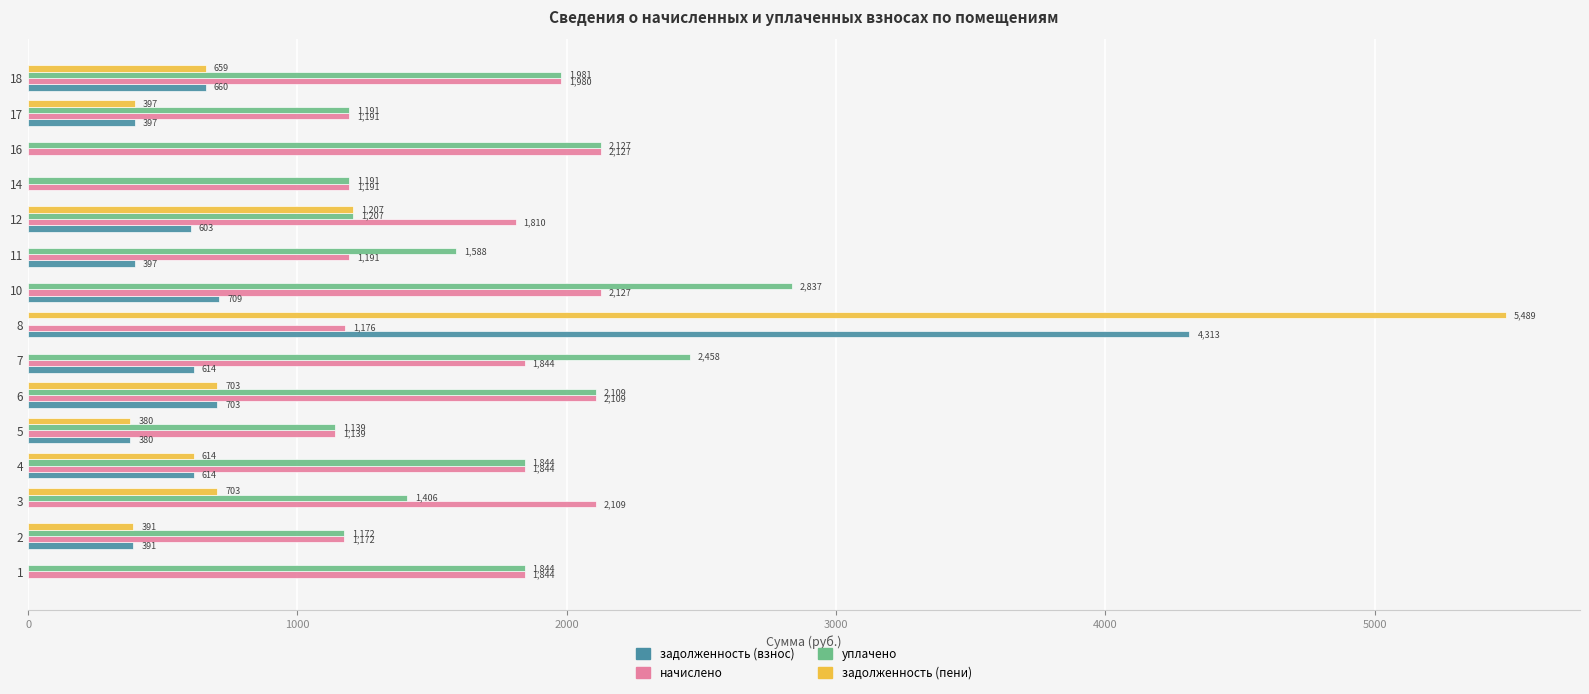

Read the уплачено value at 6.

2109.0